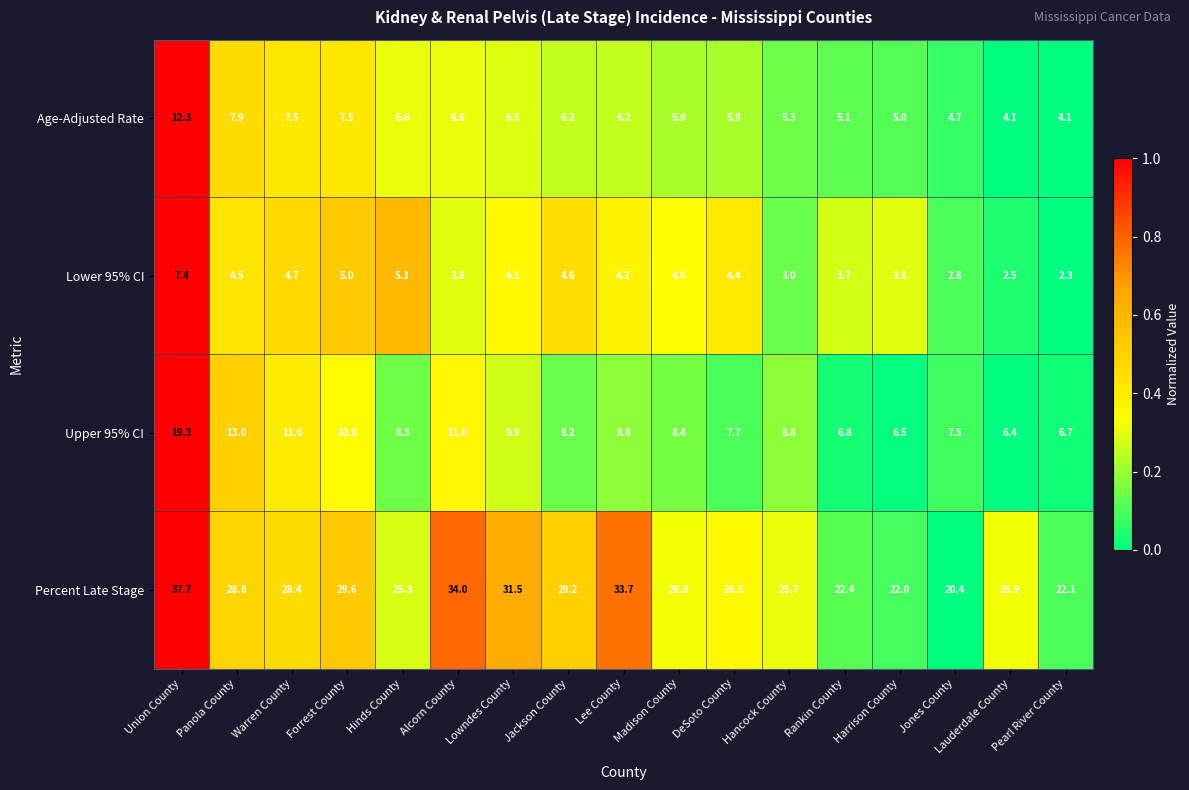

What is the sum of all Age-Adjusted Rate values?

107.4